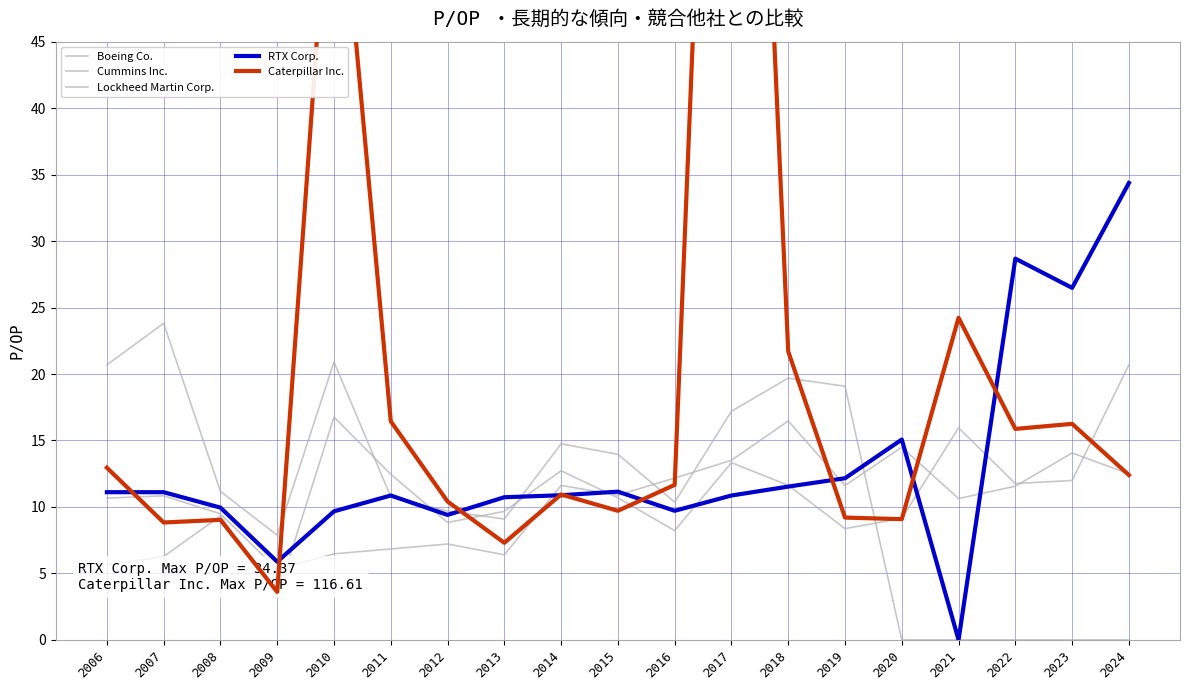

What is the maximum value for Boeing Co.?

23.8